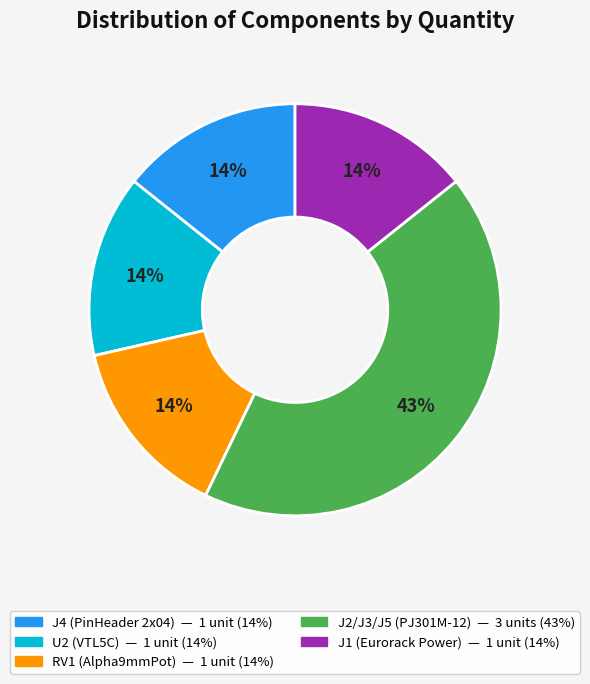

What percentage is the J4 (PinHeader 2x04) slice, to the nearest percent?

14%